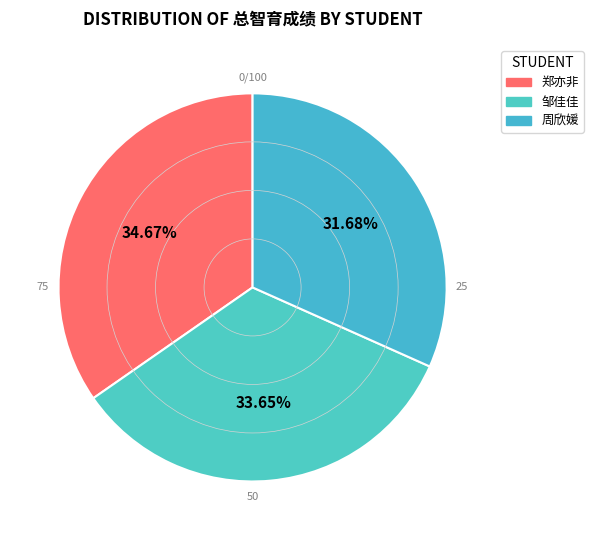

To the nearest percent, what is the difference between the largest and smallest slice percentages?

3%